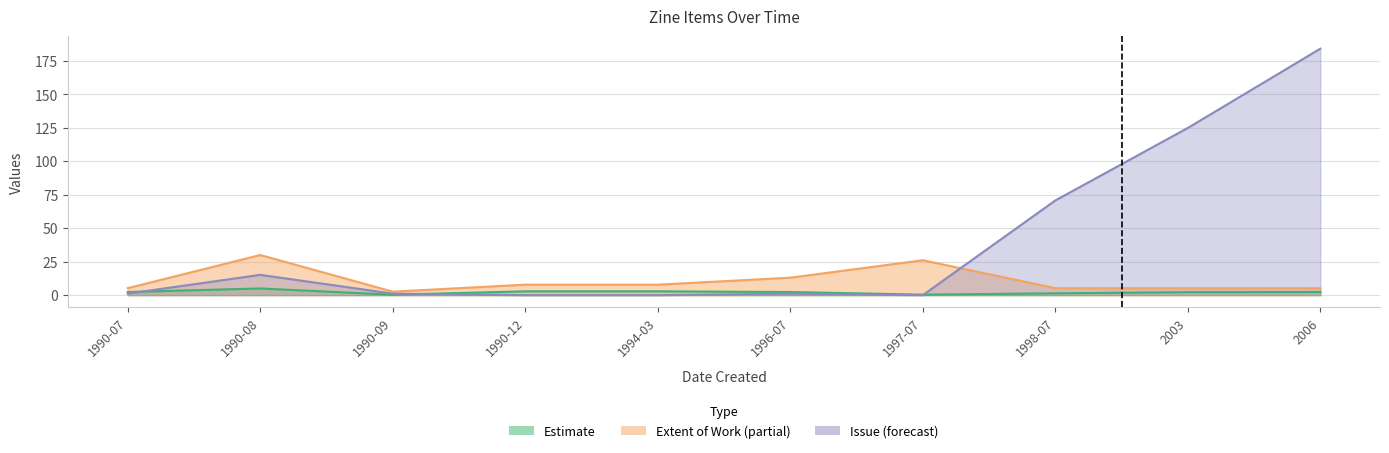

Is it true that Extent of Work equals 5.2 at 1990-07?

True